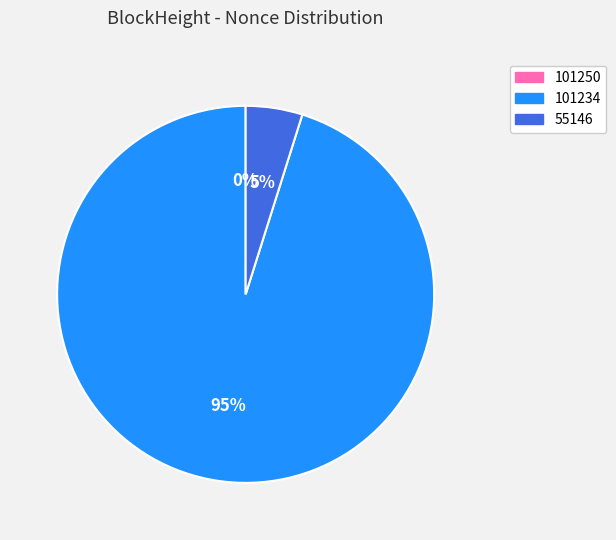

To the nearest percent, what is the average slice percentage?

33%